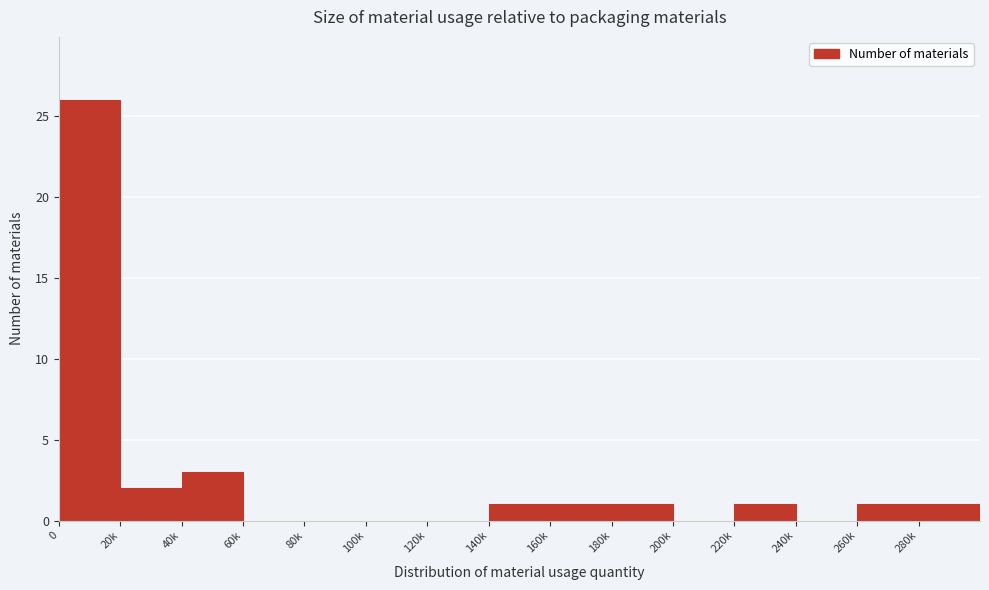

Reading right to left, what are all the values shown in this chart?

280k=1	260k=1	240k=0	220k=1	200k=0	180k=1	160k=1	140k=1	120k=0	100k=0	80k=0	60k=0	40k=3	20k=2	0=26